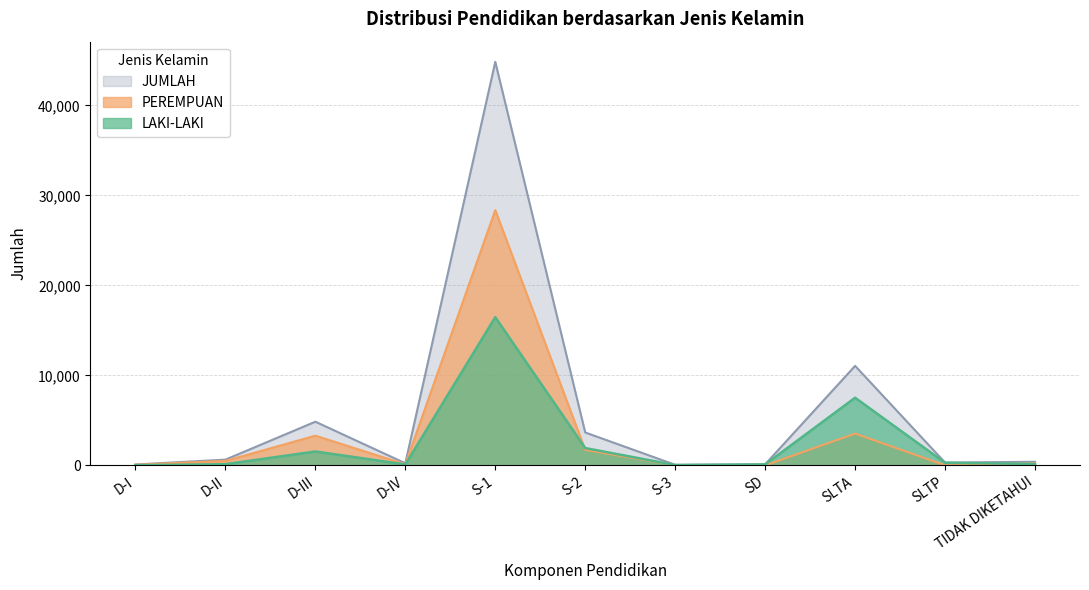

What is the greatest value displayed?

44835